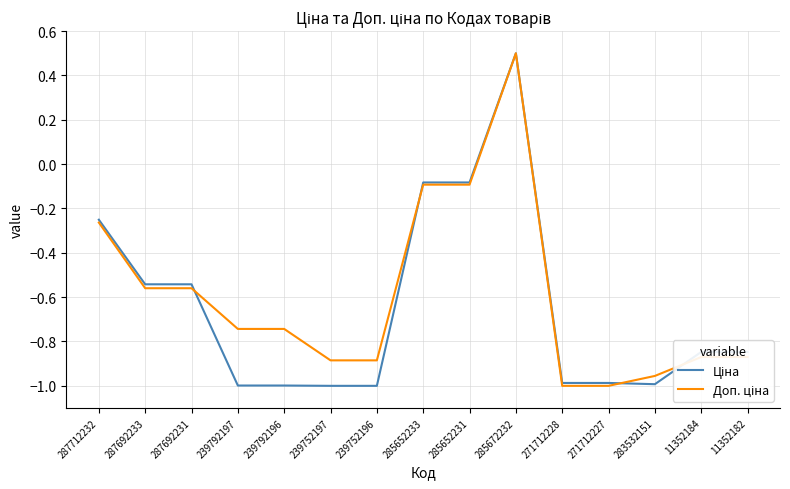

What position from the left is 285672232?

10